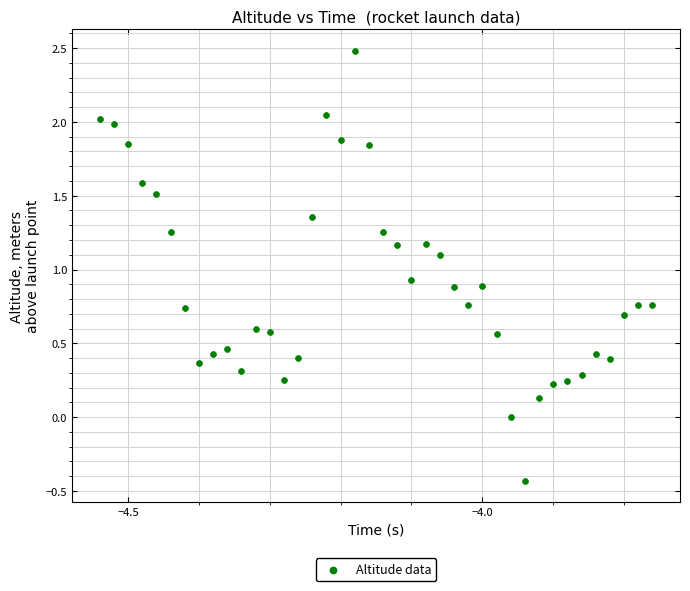

What is the range of Y values (max minus min)?

2.9